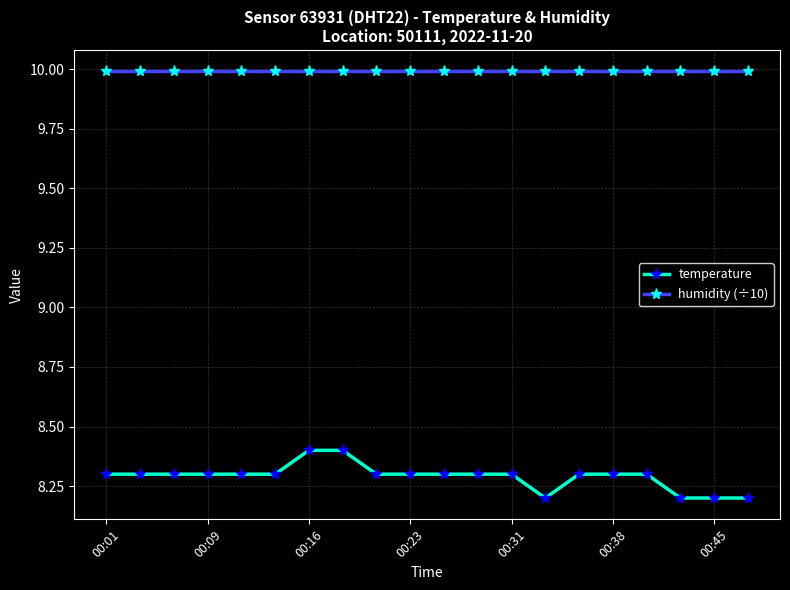

What is the difference between the maximum and minimum values in the temperature series?

0.2